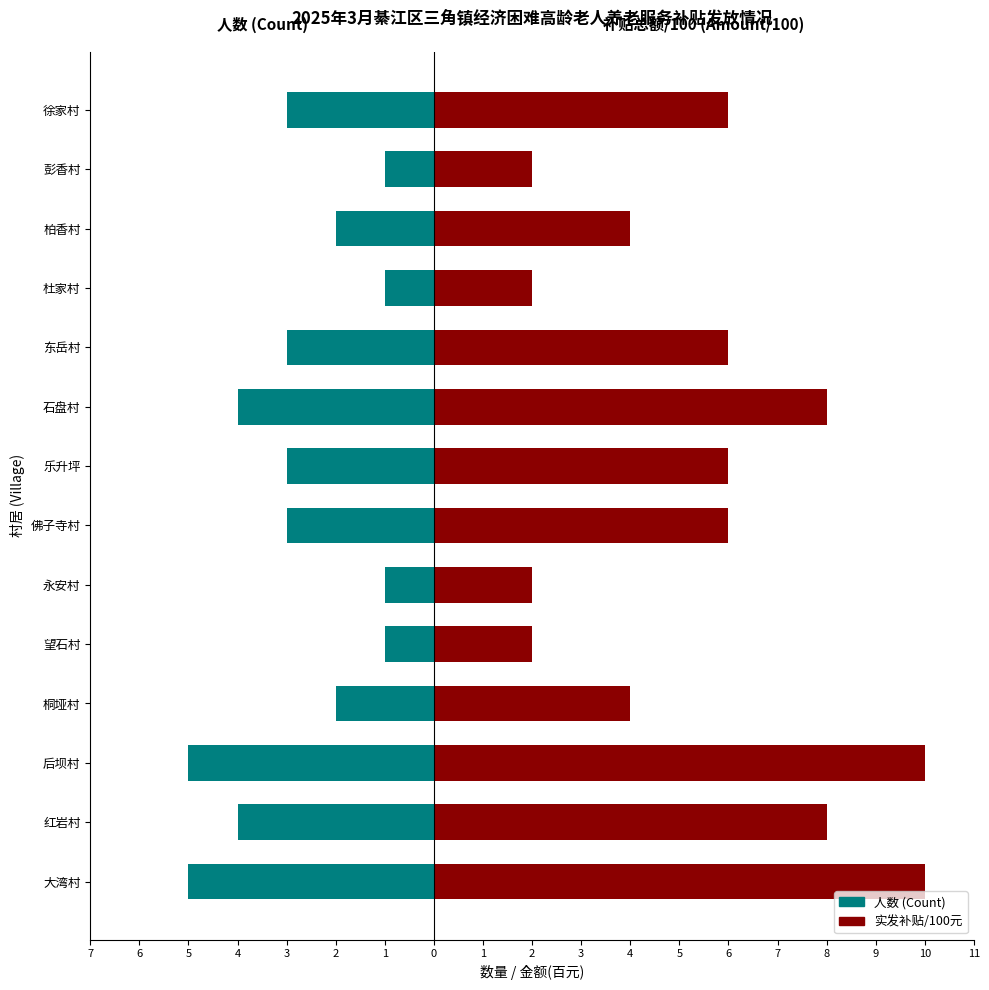

What is the difference between the maximum and minimum values?

4